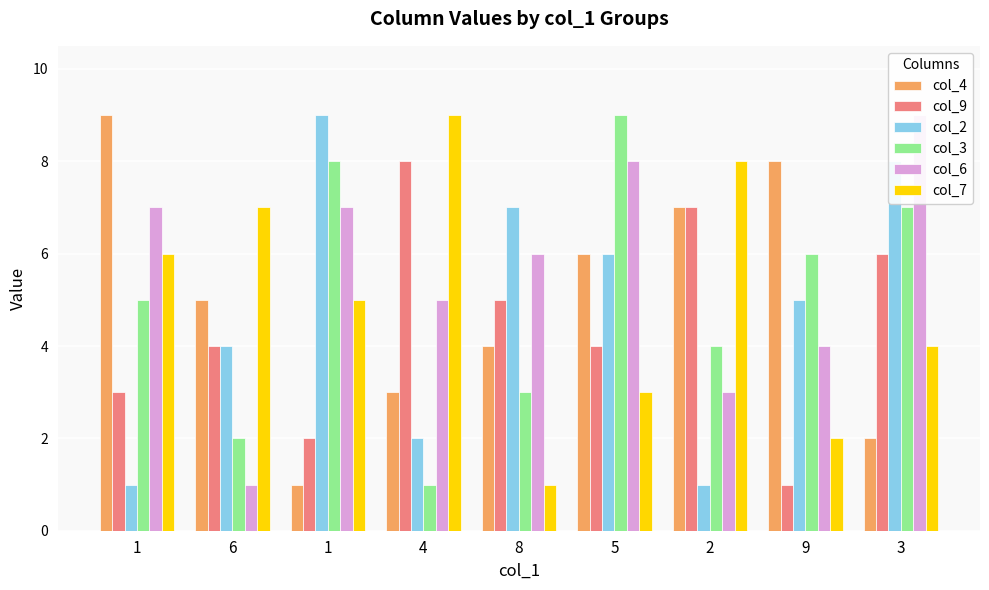

How many col_9 values are between 3 and 6?

5